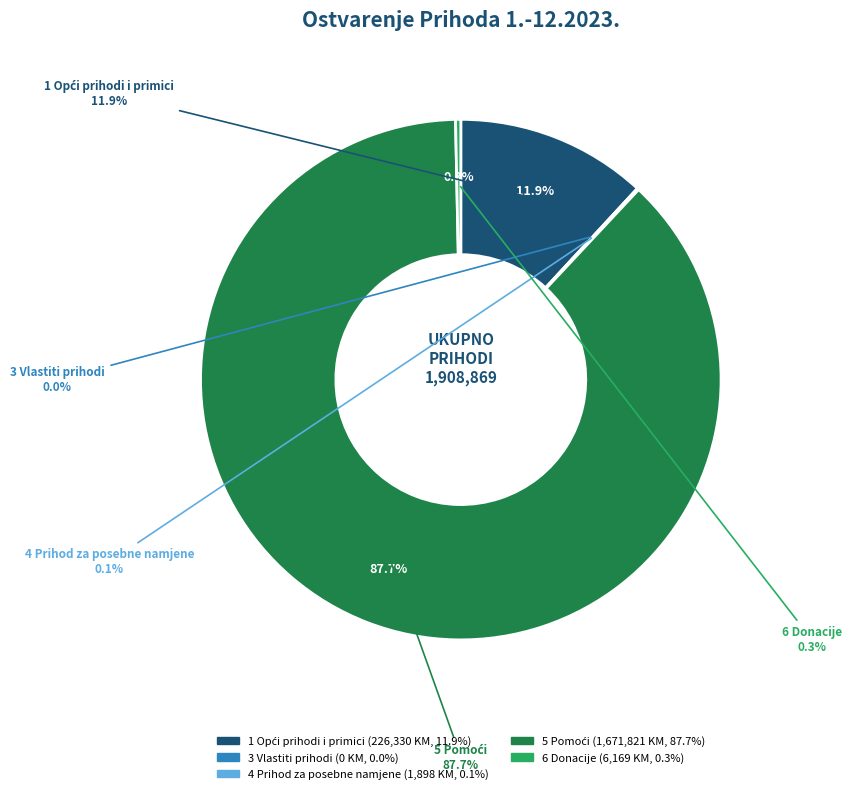

How many segments does this pie chart have?

5